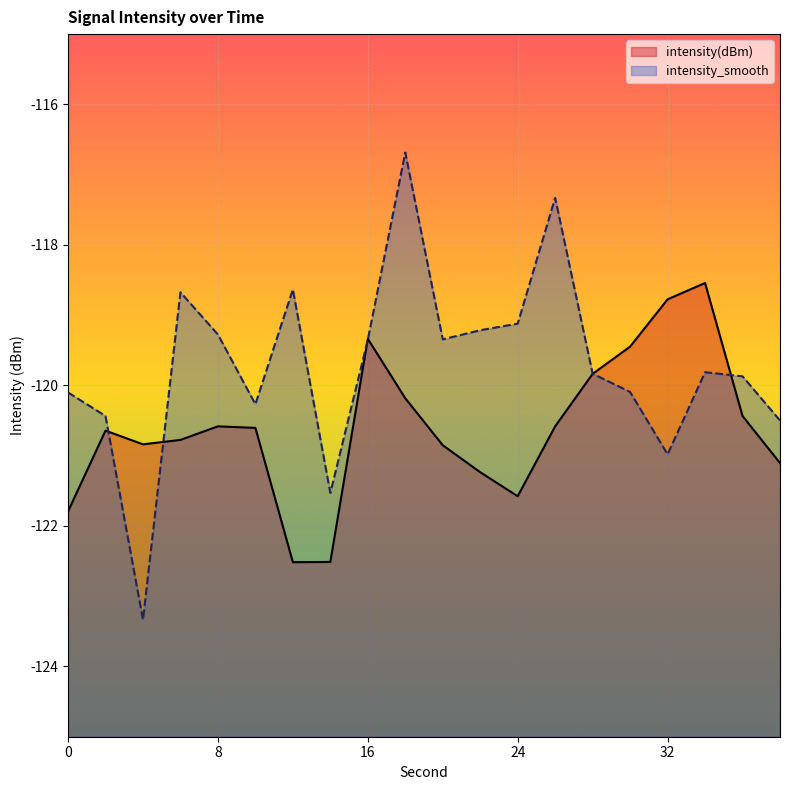

Which has a higher value, 30 or 8?

30